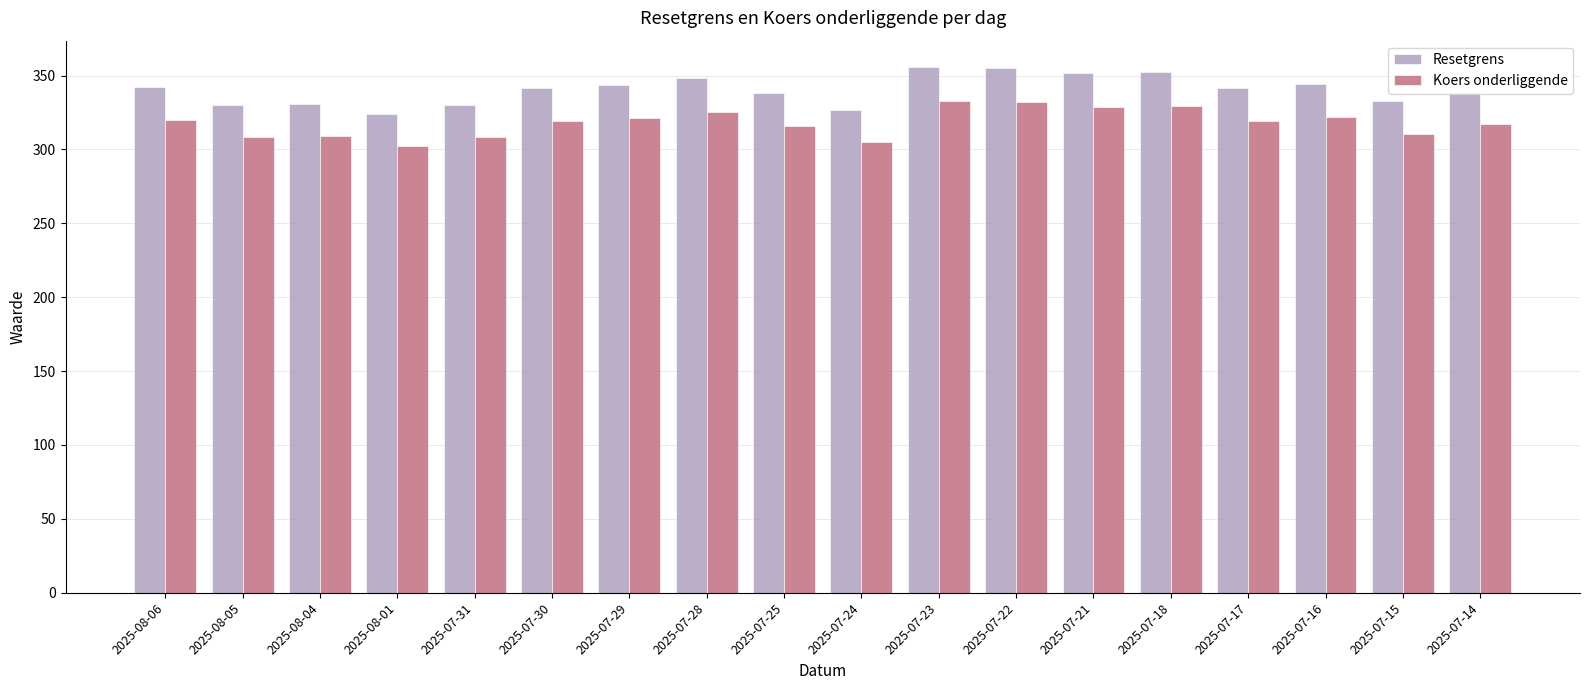

Rank the series by their average value, from highest to lowest.

Resetgrens, Koers onderliggende